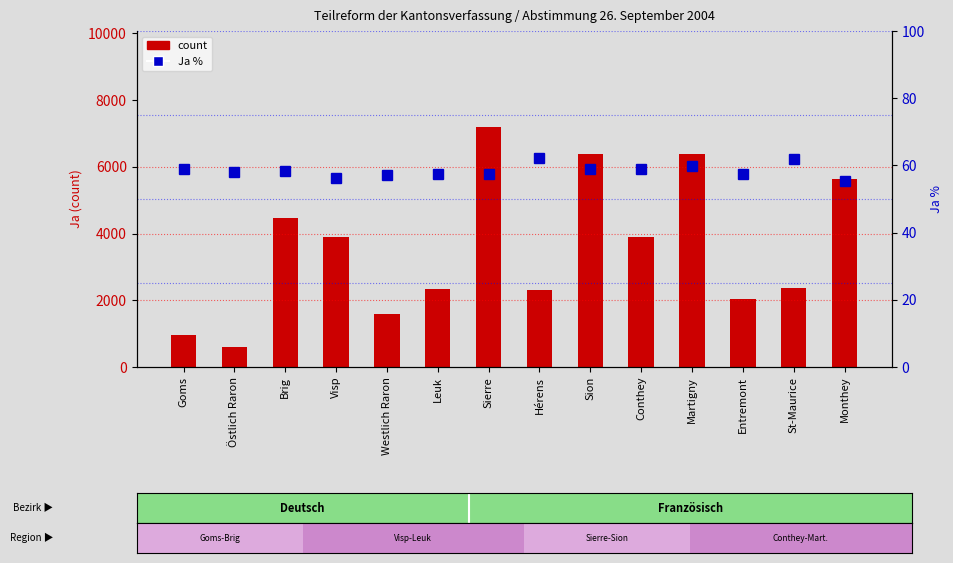

Reading right to left, transcribe all the data shown in this chart.

count: 5635.0	2361.0	2052.0	6377.0	3912.0	6399.0	2316.0	7196.0	2349.0	1586.0	3885.0	4471.0	590.0	945.0
percentile rank within the sample: 55.5	62.0	57.5	59.7	58.9	59.0	62.1	57.4	57.5	57.3	56.1	58.4	58.1	58.8